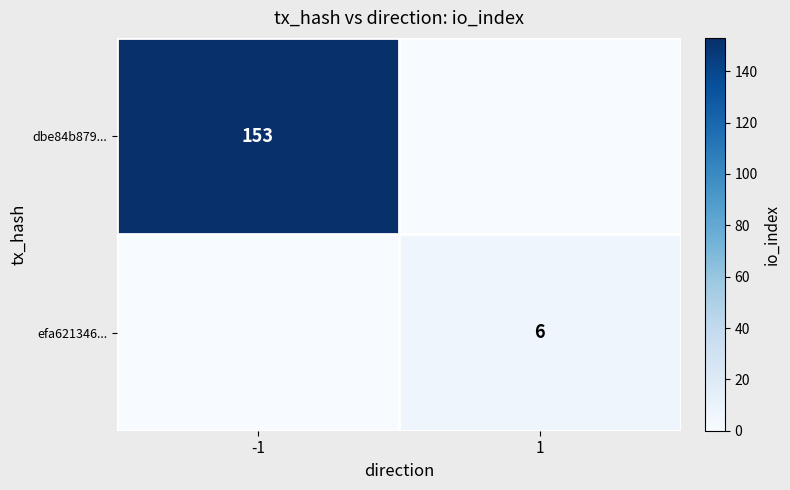

True or false: dbe84b879... has a value of 252 at -1.

False